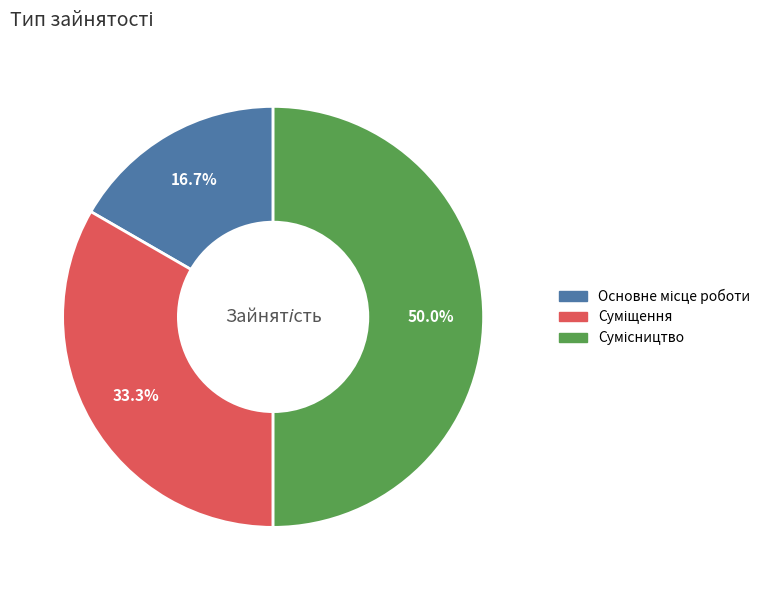

Which category has the biggest portion of the pie?

Сумісництво